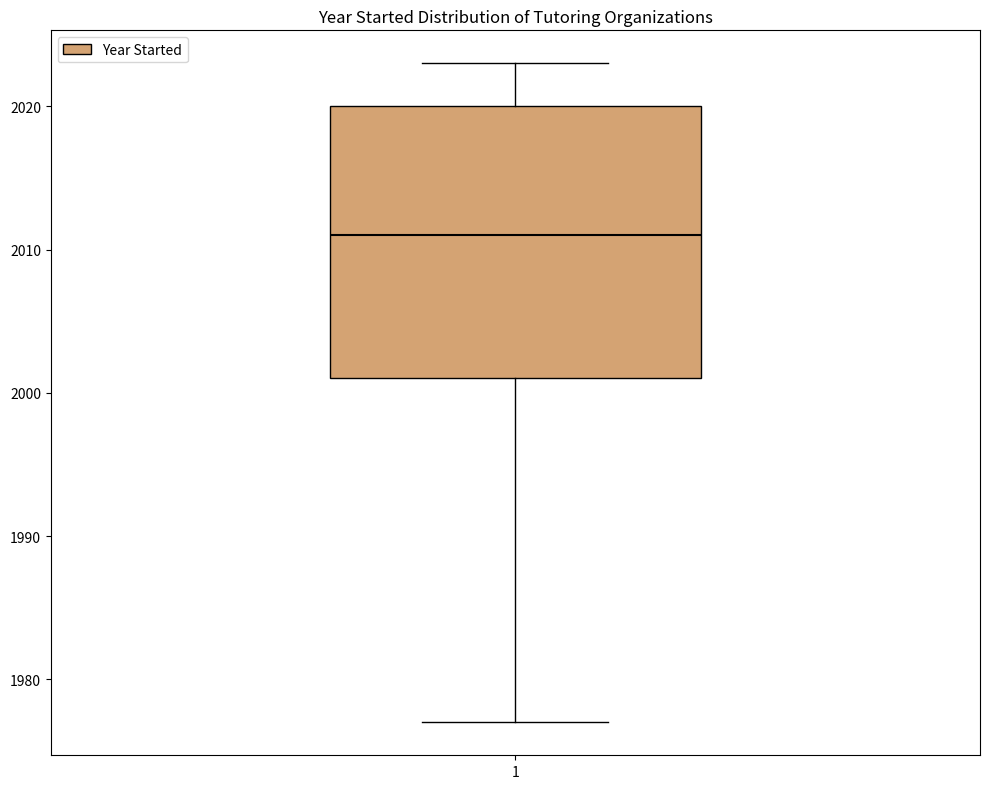

Read this box plot against the y-axis: the position of the median line, the range covered by the box, and the ends of both whiskers. The values are not printed on the chart, so give them approximately, as read against the axis.

median 2011, box 2001 to 2020, whiskers 1977 to 2023